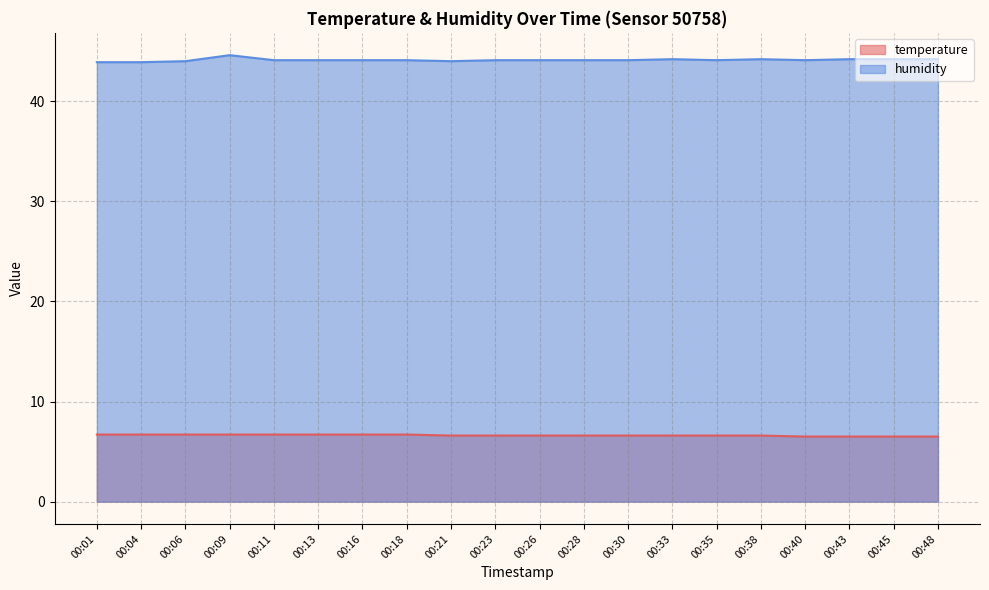

Which series has the largest total across all categories?

humidity